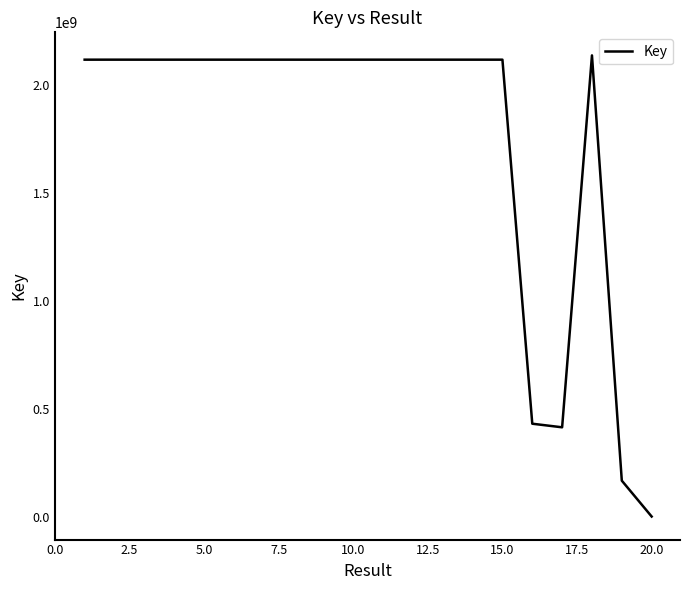

What is the maximum value shown in the chart?

2137713967